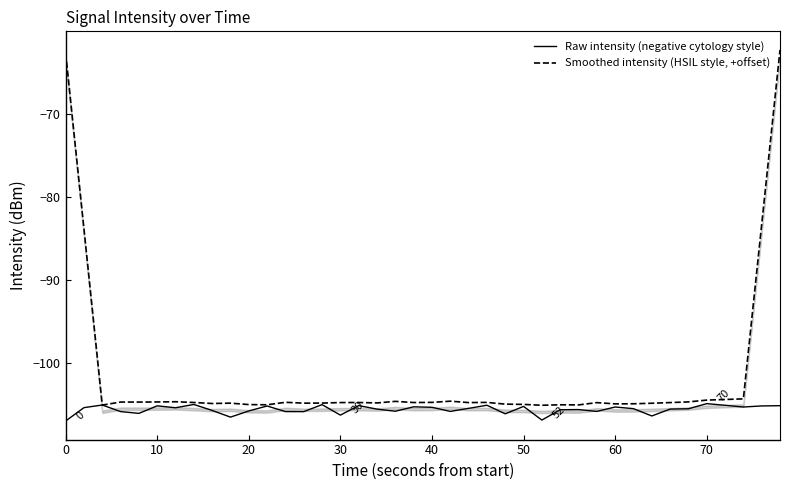

True or false: Smoothed intensity (HSIL style, +offset) has a value of -105.0 at 25.

True